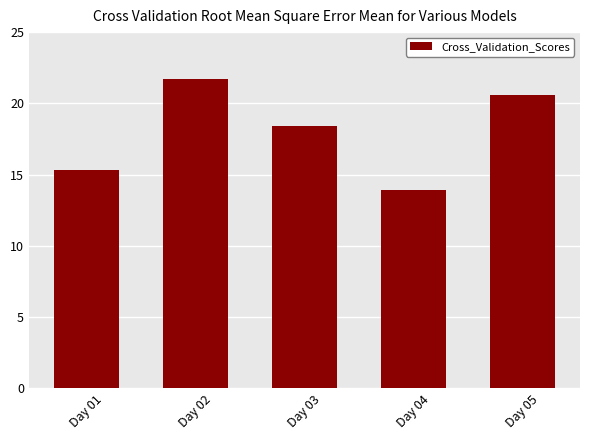

Reading left to right, what are all the values shown in this chart?

Day 01=15.3	Day 02=21.7	Day 03=18.4	Day 04=13.9	Day 05=20.6